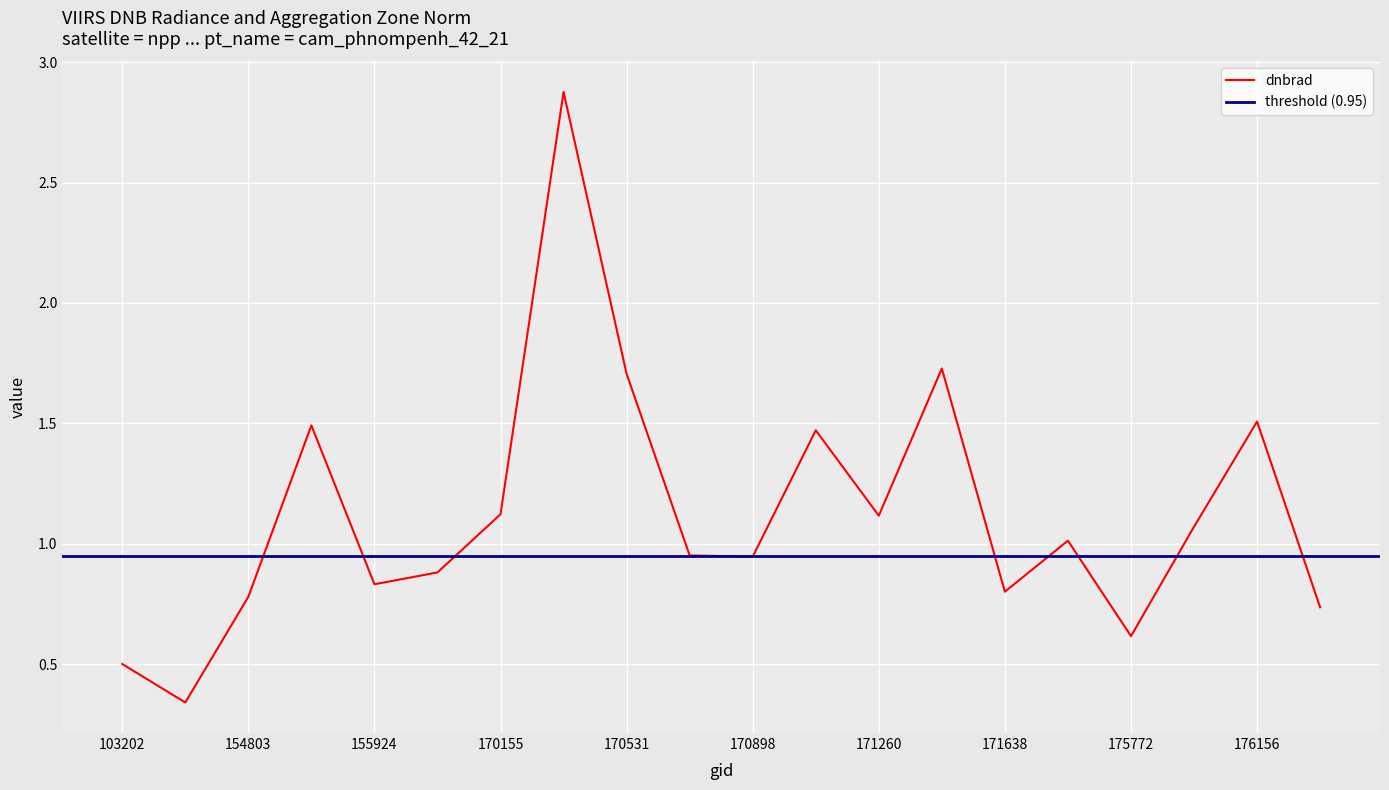

Reading right to left, list all the values displayed in this chart.

176748=0.7	176156=1.5	175964=1.1	175772=0.6	174800=1.0	171638=0.8	171454=1.7	171260=1.1	171079=1.5	170898=0.9	170716=1.0	170531=1.7	170350=2.9	170155=1.1	169981=0.9	155924=0.8	155739=1.5	154803=0.8	154607=0.3	103202=0.5